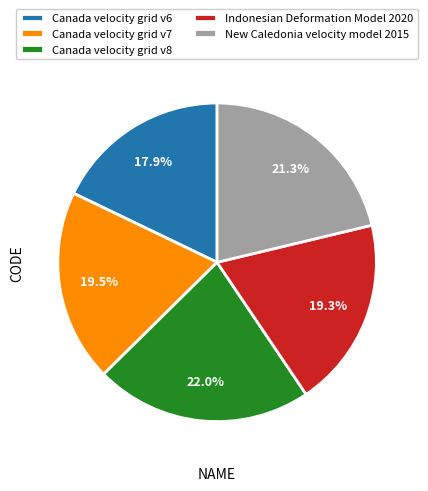

Approximately how many times larger is the value at New Caledonia velocity model 2015 compared to Canada velocity grid v7?

1.1